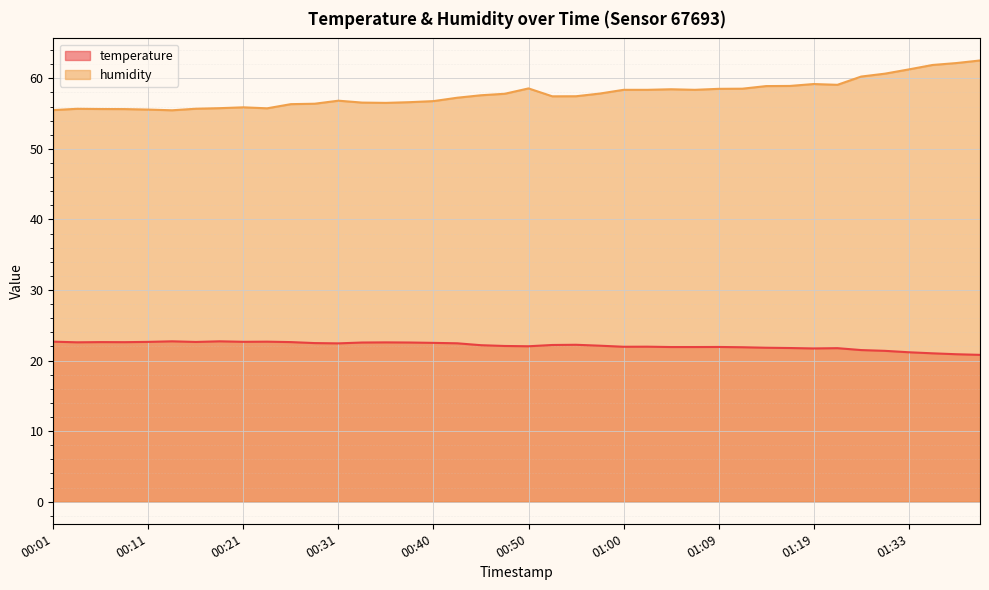

True or false: temperature and humidity intersect in this chart.

False